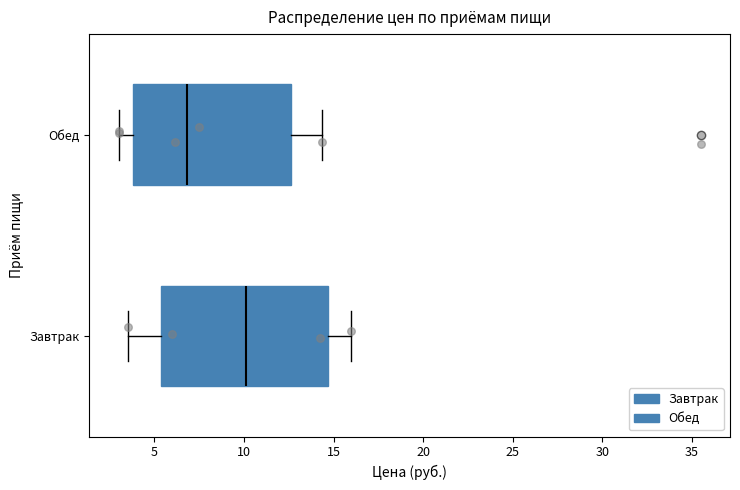

Reading bottom to top, transcribe this box plot: for each box, give where its median line is, the range the box spans, and where its two whiskers end, as read against the x-axis. The values are not printed on the chart, so give them approximately, as read against the axis.

Завтрак: median 10.0, box 5.5 to 14.5, whiskers 3.5 to 16.0
Обед: median 7.0, box 4.0 to 12.5, whiskers 3.0 to 14.5